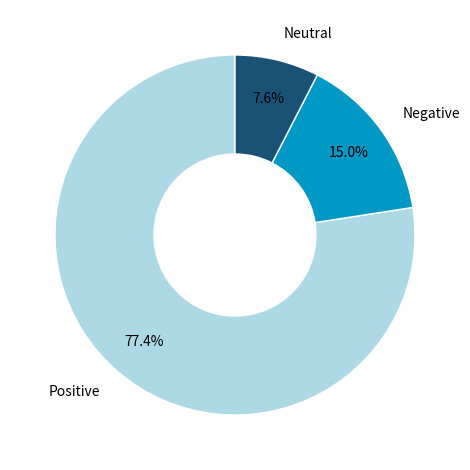

What is the total percentage of Positive and Negative?

92.4%